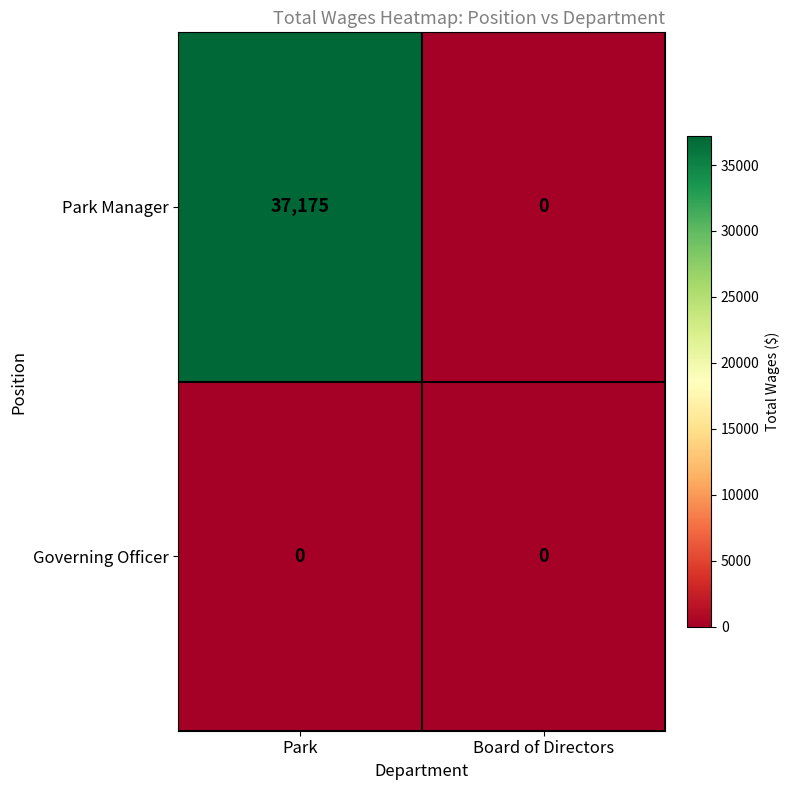

Rank the series by their average value, from lowest to highest.

Governing Officer, Park Manager